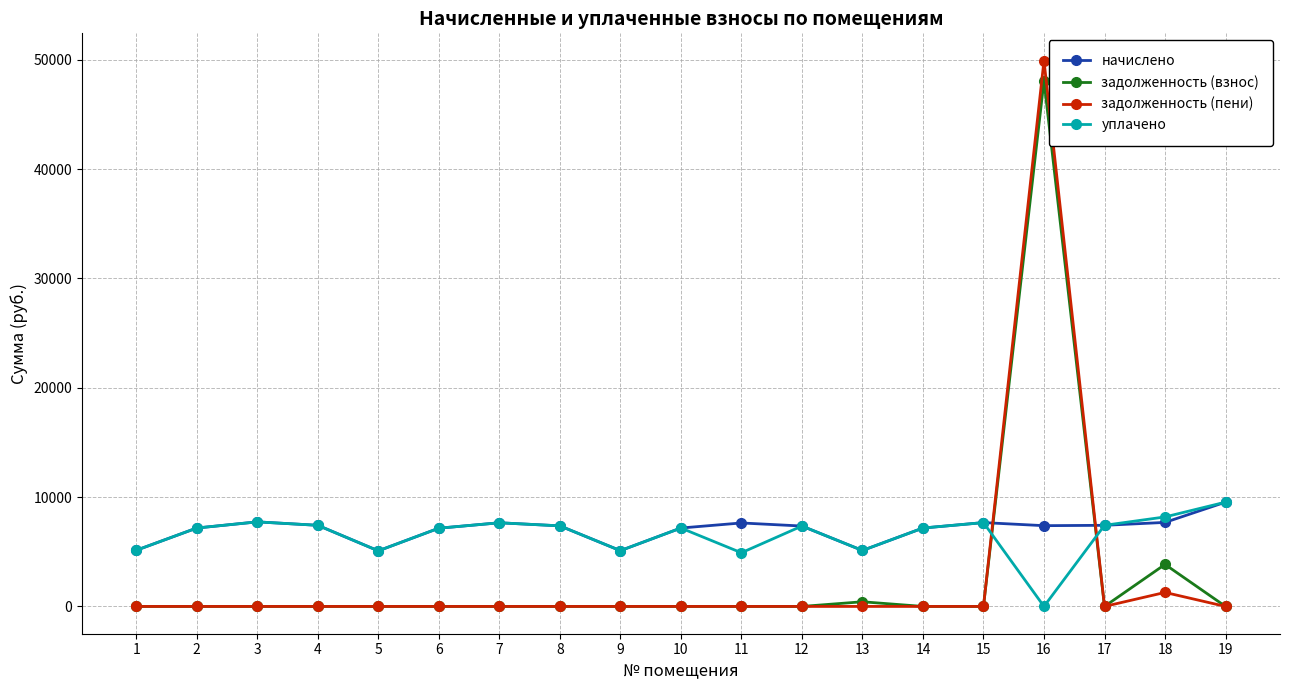

What is the value of the начислено point at the 16th from the left?

7385.8